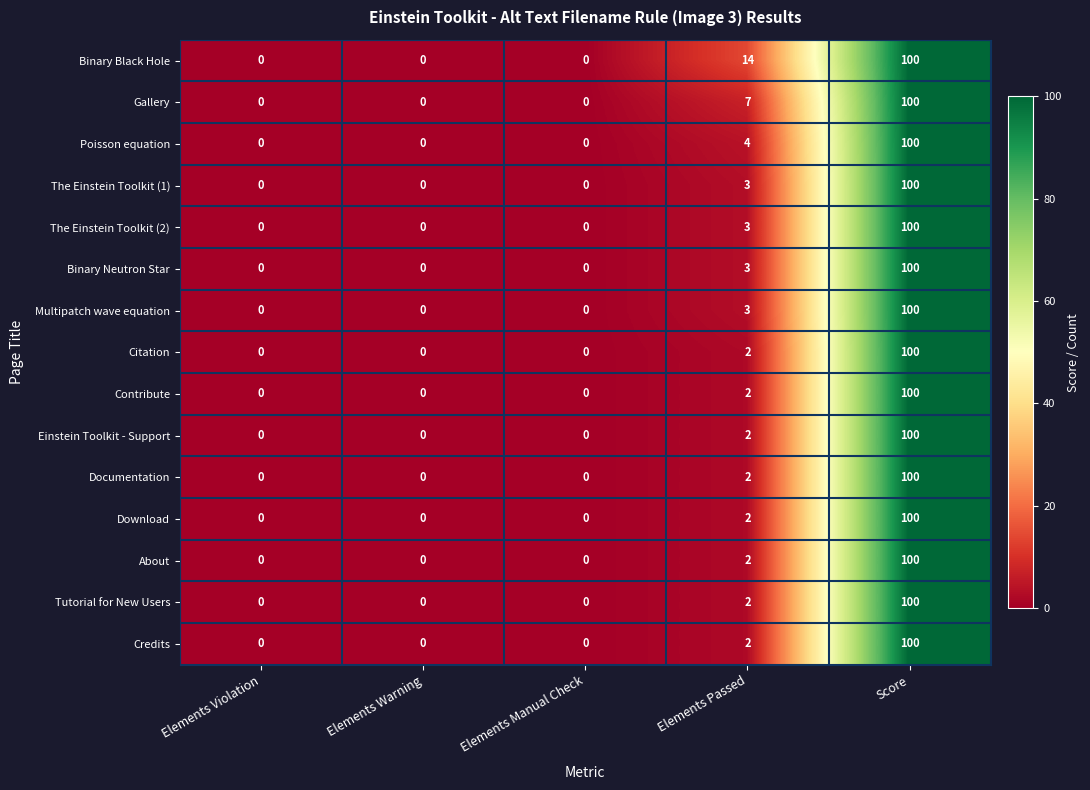

At which category is the sum across all series the highest?

Score